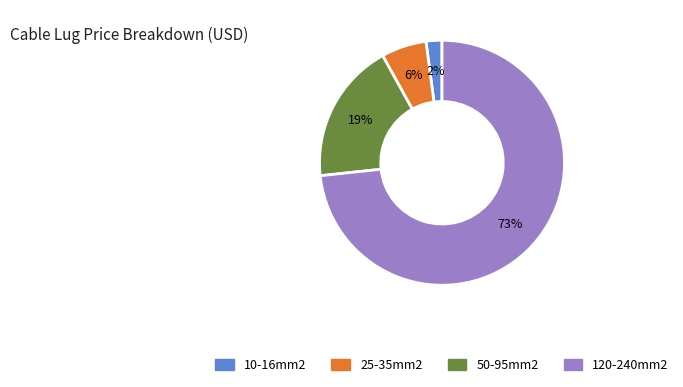

Count the number of slices in the pie.

4